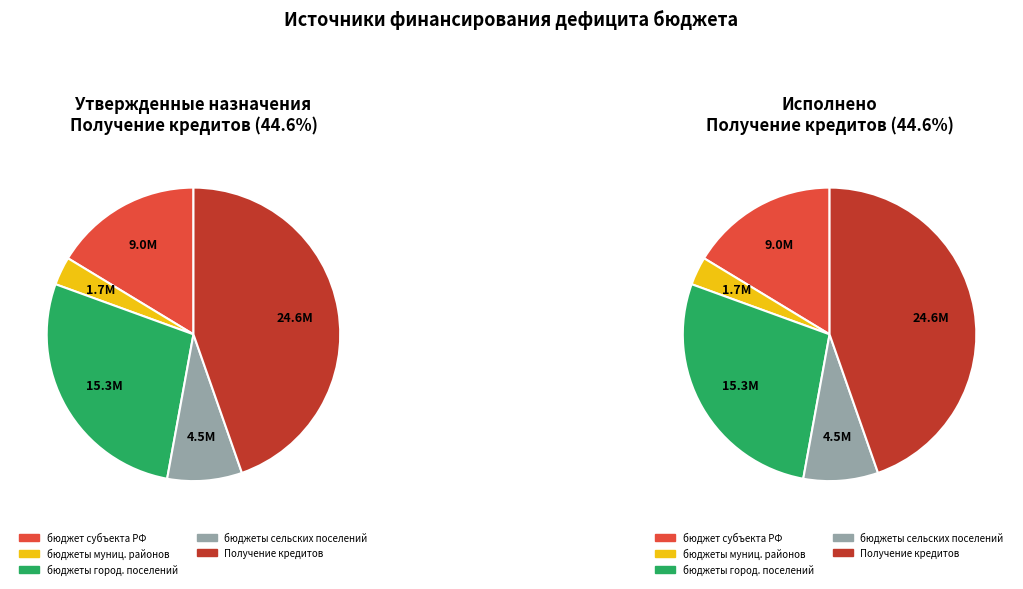

The бюджеты городских поселений slice represents 28% of the pie. True or false?

True